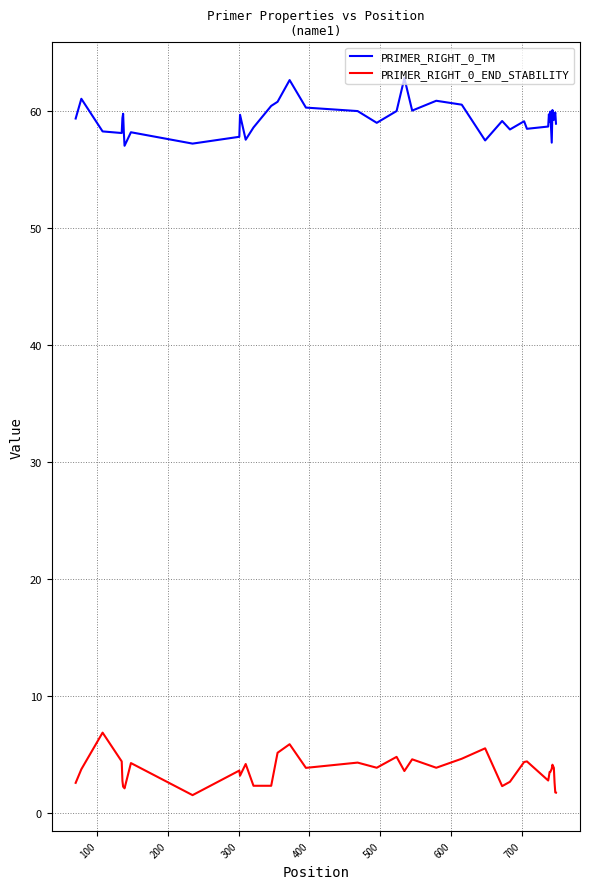

True or false: PRIMER_RIGHT_0_END_STABILITY and PRIMER_RIGHT_0_TM cross at least once.

False